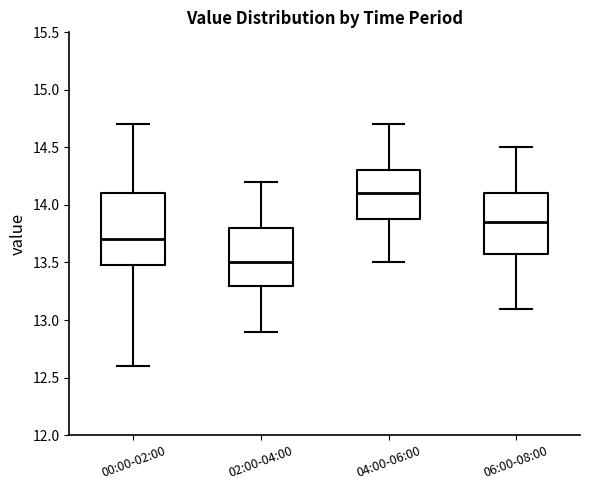

Reading left to right, read every box against the y-axis: the position of its median line, the range the box covers, and the ends of its whiskers. The values are not printed on the chart, so give them approximately, as read against the axis.

00:00-02:00: median 13.70, box 13.50 to 14.10, whiskers 12.60 to 14.70
02:00-04:00: median 13.50, box 13.30 to 13.80, whiskers 12.90 to 14.20
04:00-06:00: median 14.10, box 13.90 to 14.30, whiskers 13.50 to 14.70
06:00-08:00: median 13.85, box 13.60 to 14.10, whiskers 13.10 to 14.50